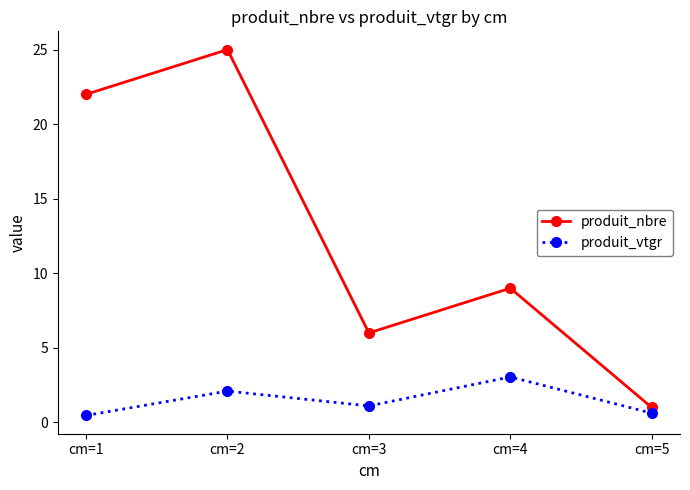

True or false: produit_nbre and produit_vtgr intersect in this chart.

False